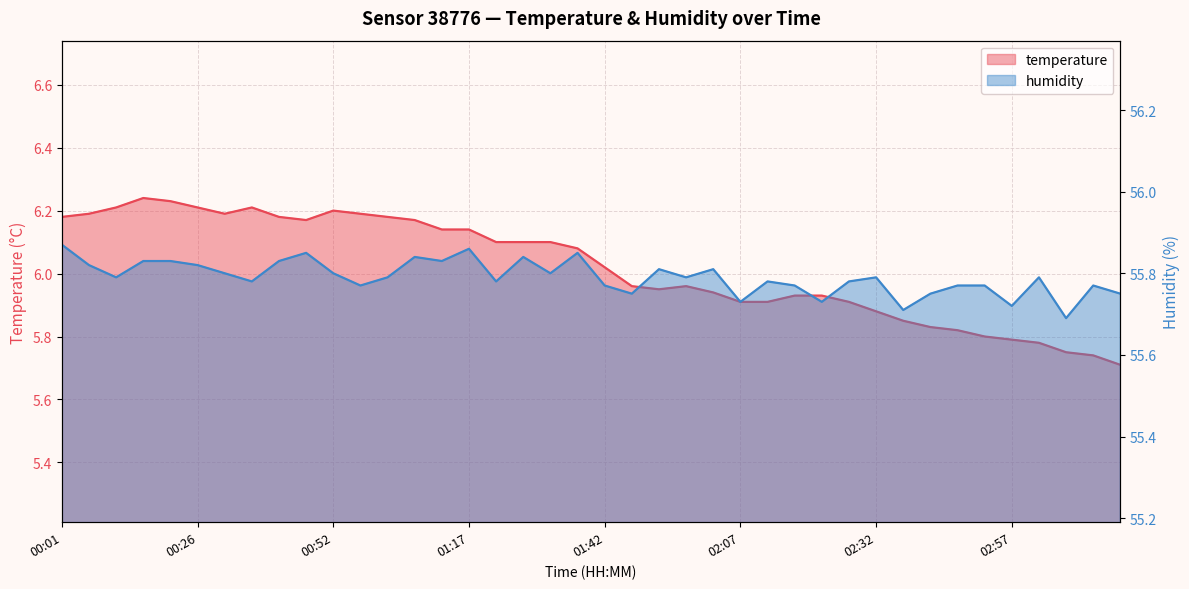

Reading left to right, transcribe all the data shown in this chart.

temperature: 6.2	6.2	6.2	6.2	6.2	6.2	6.2	6.2	6.2	6.2	6.2	6.2	6.2	6.2	6.1	6.1	6.1	6.1	6.1	6.1	6.0	6.0	6.0	6.0	5.9	5.9	5.9	5.9	5.9	5.9	5.9	5.8	5.8	5.8	5.8	5.8	5.8	5.8	5.7	5.7
humidity: 55.9	55.8	55.8	55.8	55.8	55.8	55.8	55.8	55.8	55.9	55.8	55.8	55.8	55.8	55.8	55.9	55.8	55.8	55.8	55.9	55.8	55.8	55.8	55.8	55.8	55.7	55.8	55.8	55.7	55.8	55.8	55.7	55.8	55.8	55.8	55.7	55.8	55.7	55.8	55.8